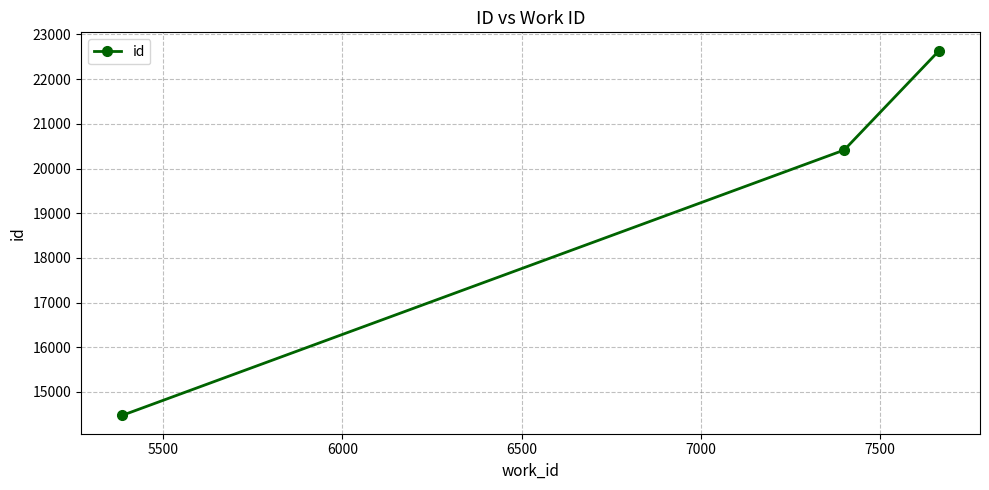

What is the sum of all values?

57524